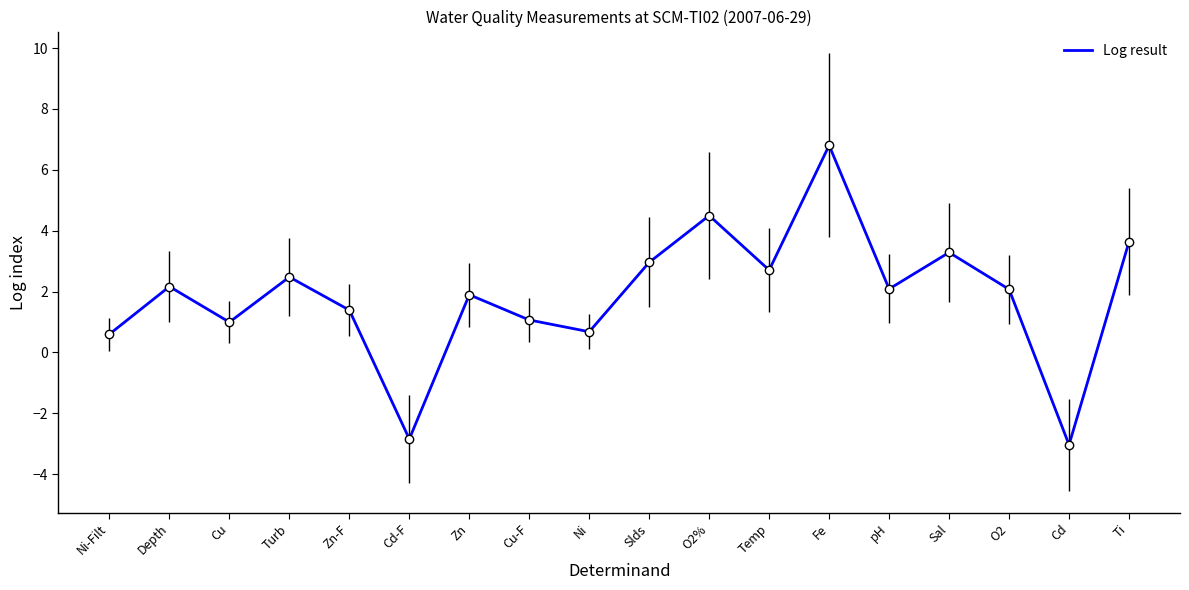

How many values are below 2?

8